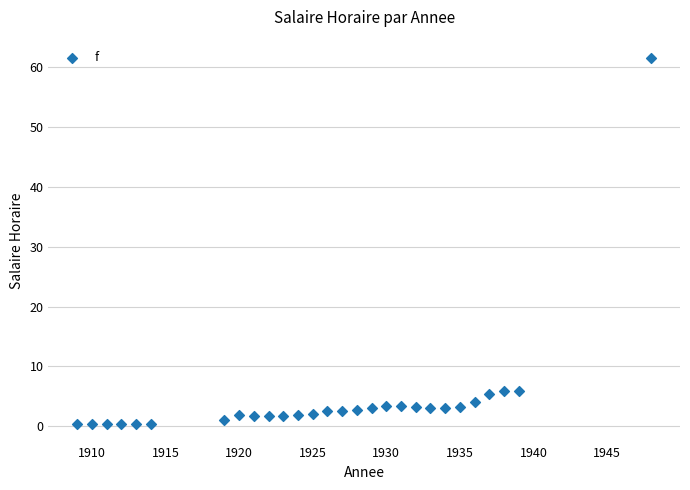

What is the range of Y values (max minus min)?

61.3